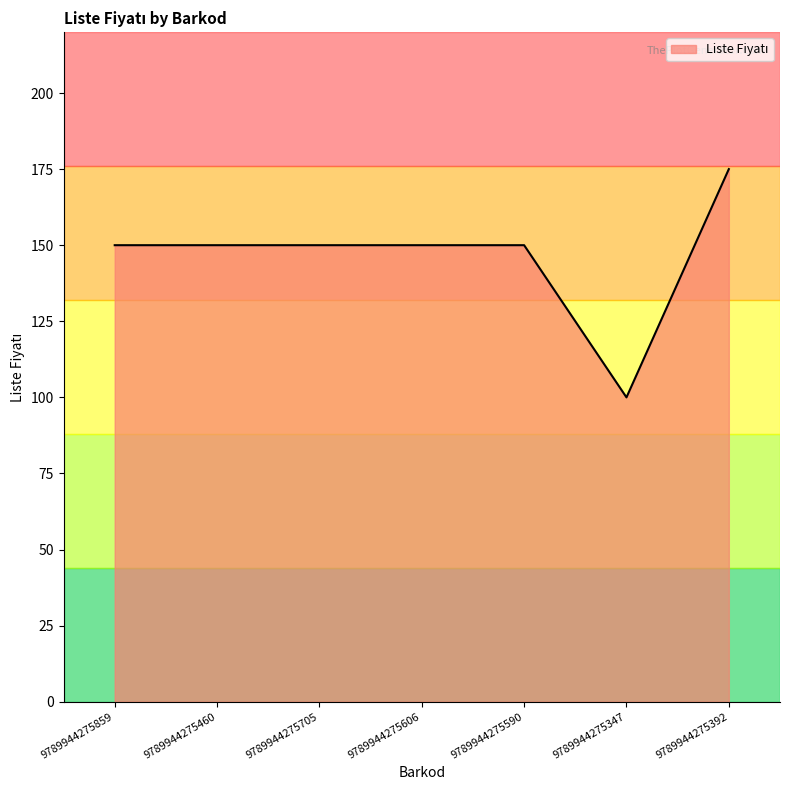

What position from the left is 9789944275392?

7